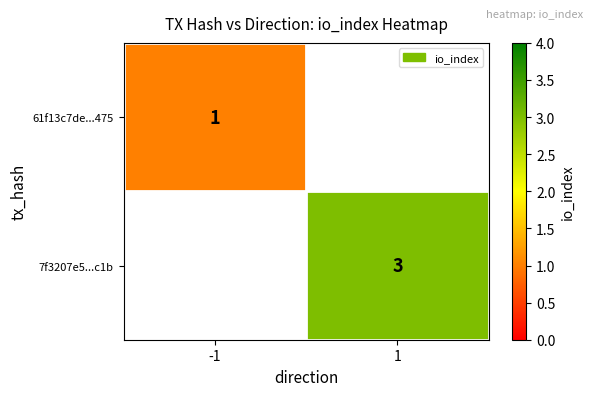

At how many categories does at least one series exceed 2?

1